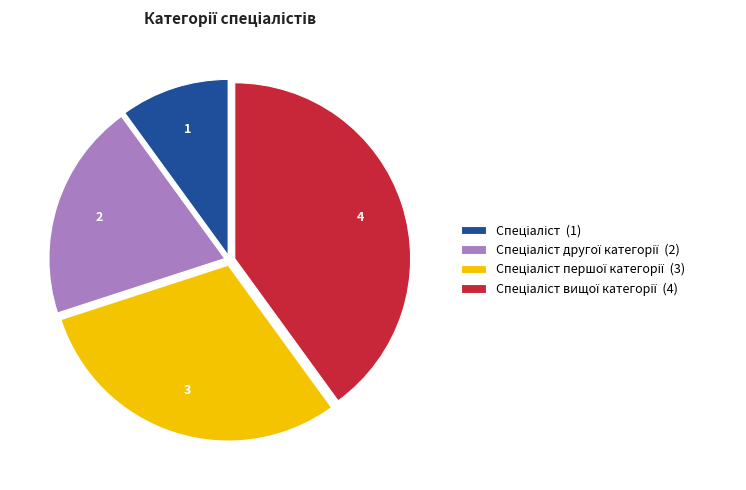

Is there a majority slice in this chart?

No